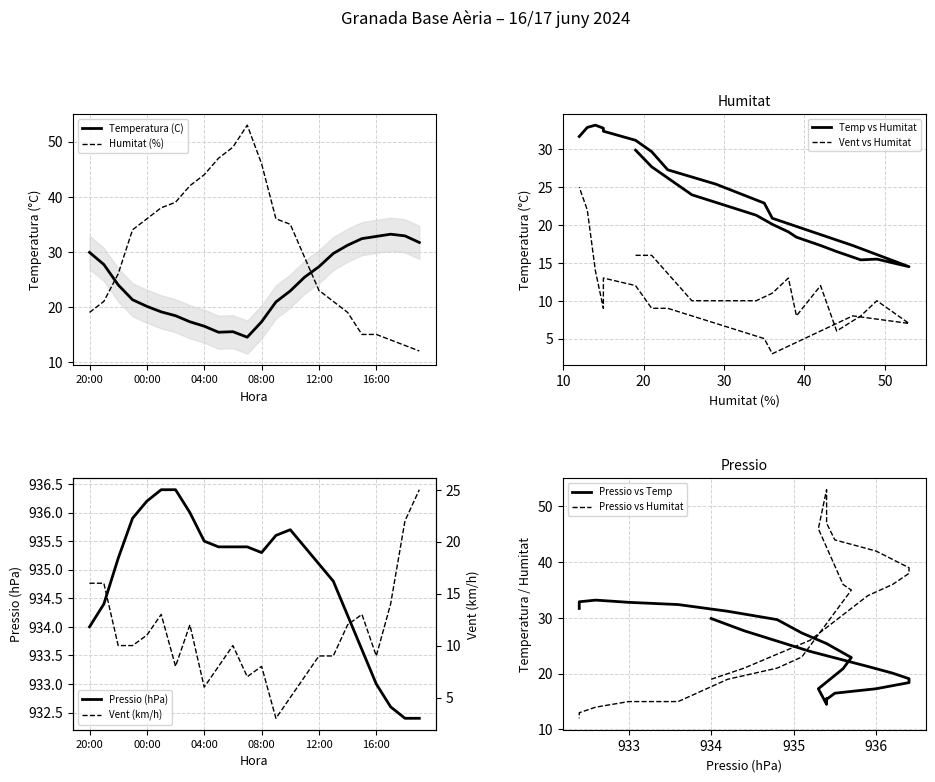

Where does the Humitat (%) series first go above 34?

00:00